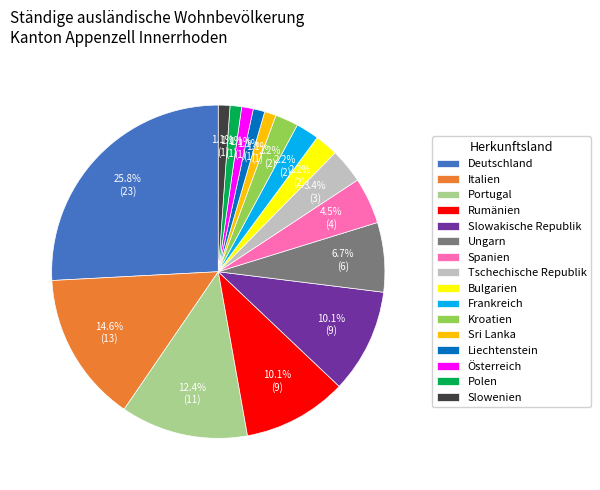

Approximately how many times larger is the value at Tschechische Republik compared to Portugal?

0.3